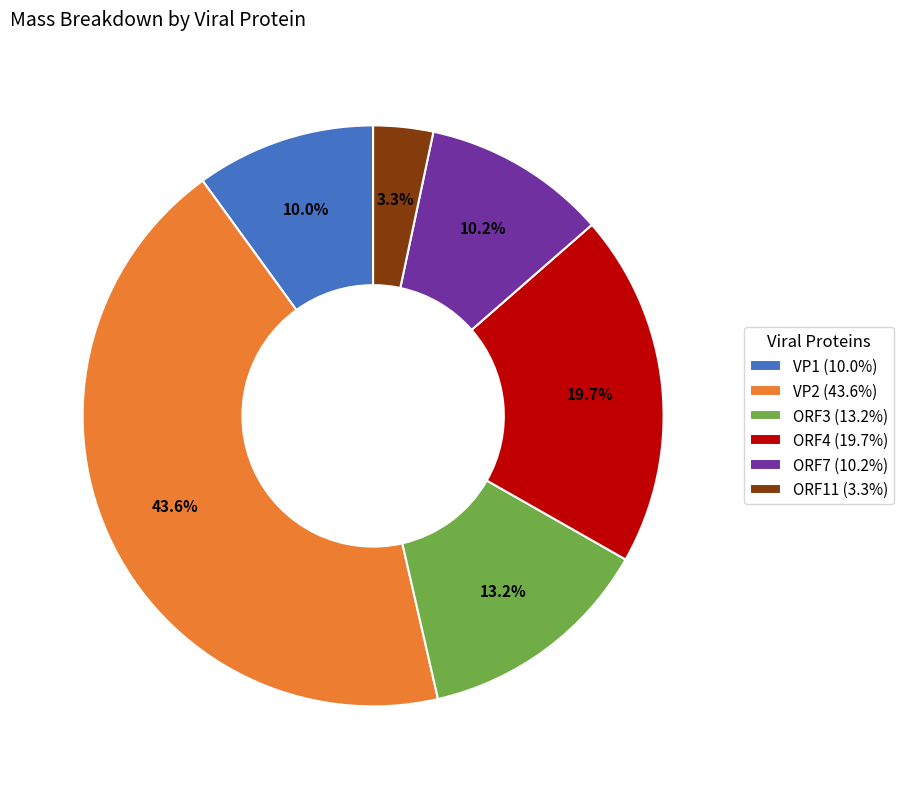

What percentage is the ORF7 slice, to the nearest percent?

10%